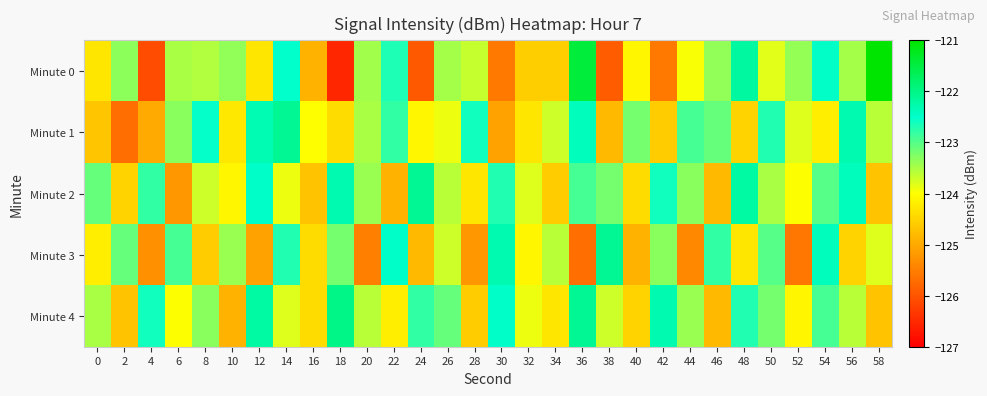

Which series changed the most between 26 and 32?

Minute 0